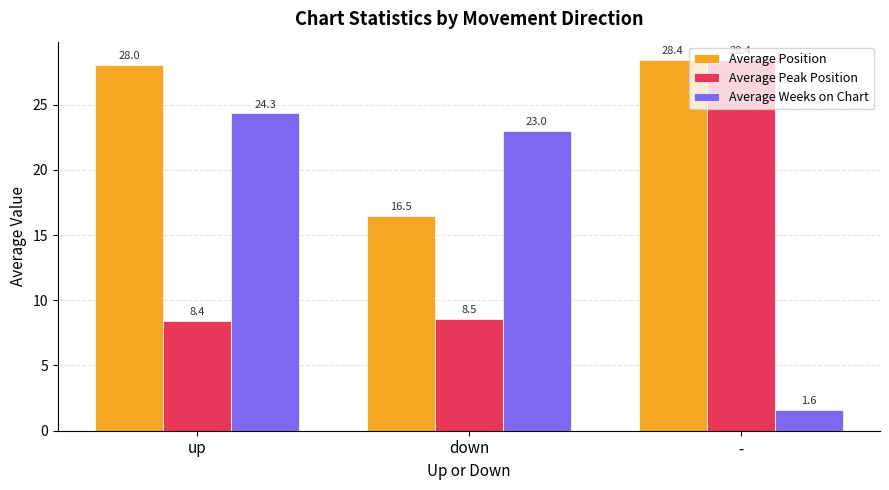

At which label is Average Position closest to 22?

down